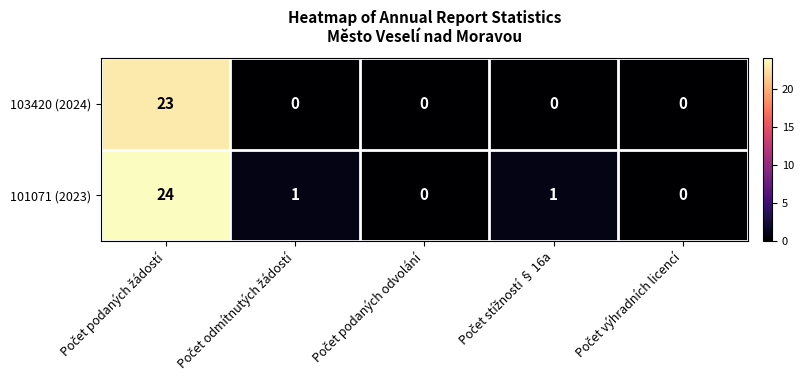

Which series has the largest total across all categories?

101071 (2023)